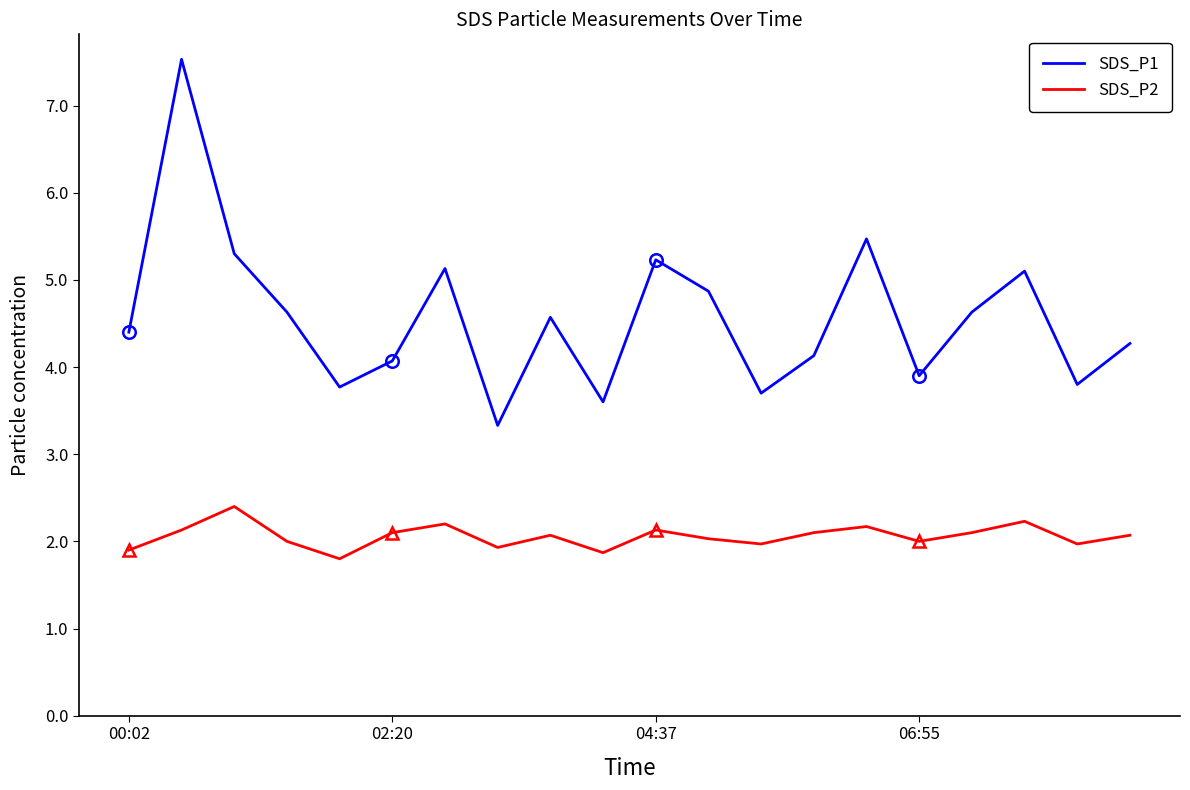

Between 13 and 9, which is larger?

13